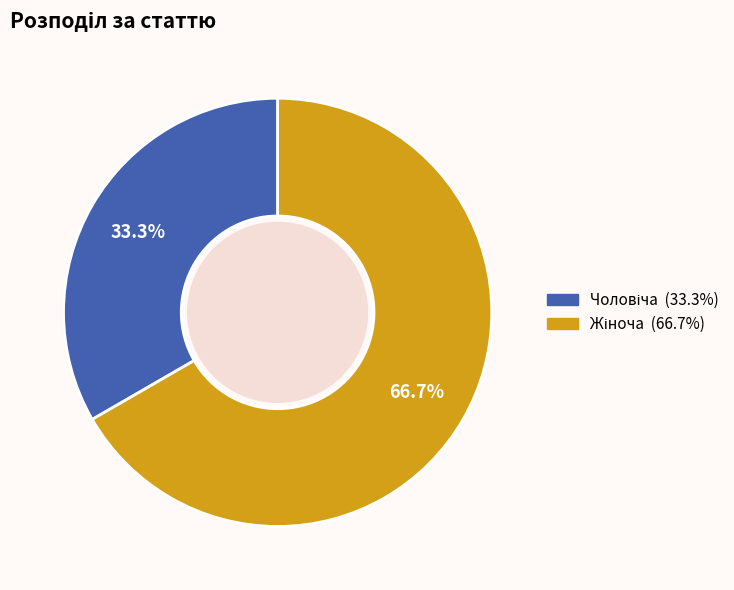

Is there any slice that represents more than half of the pie?

Yes